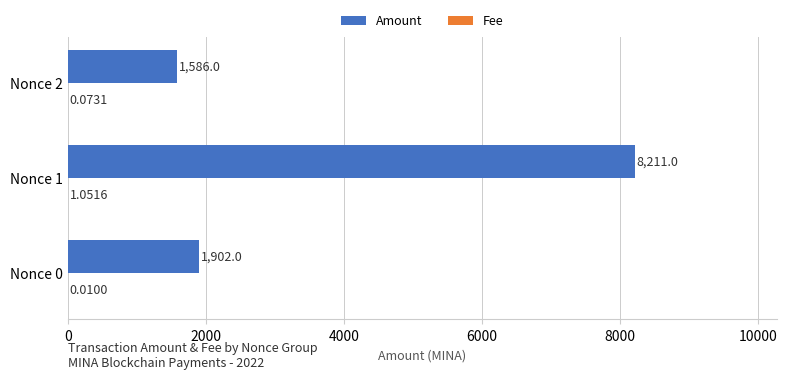

Which series changed the most between Nonce 0 and Nonce 1?

Amount